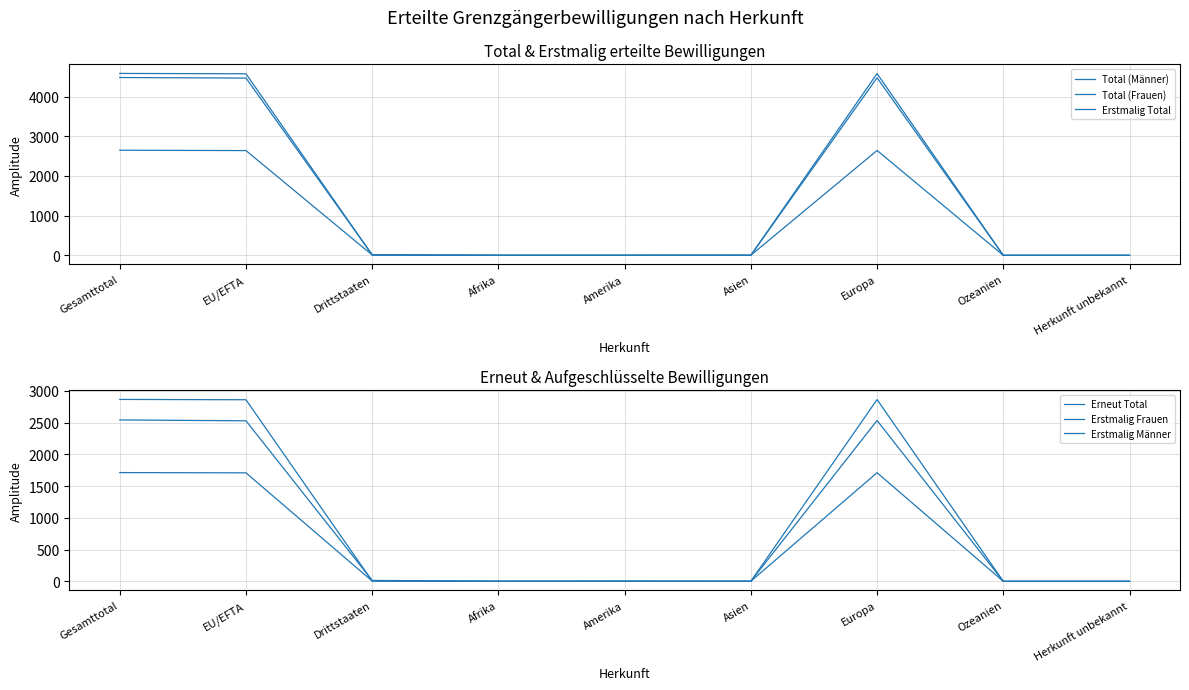

True or false: Total (Männer) and Erneut Total cross at least once.

False